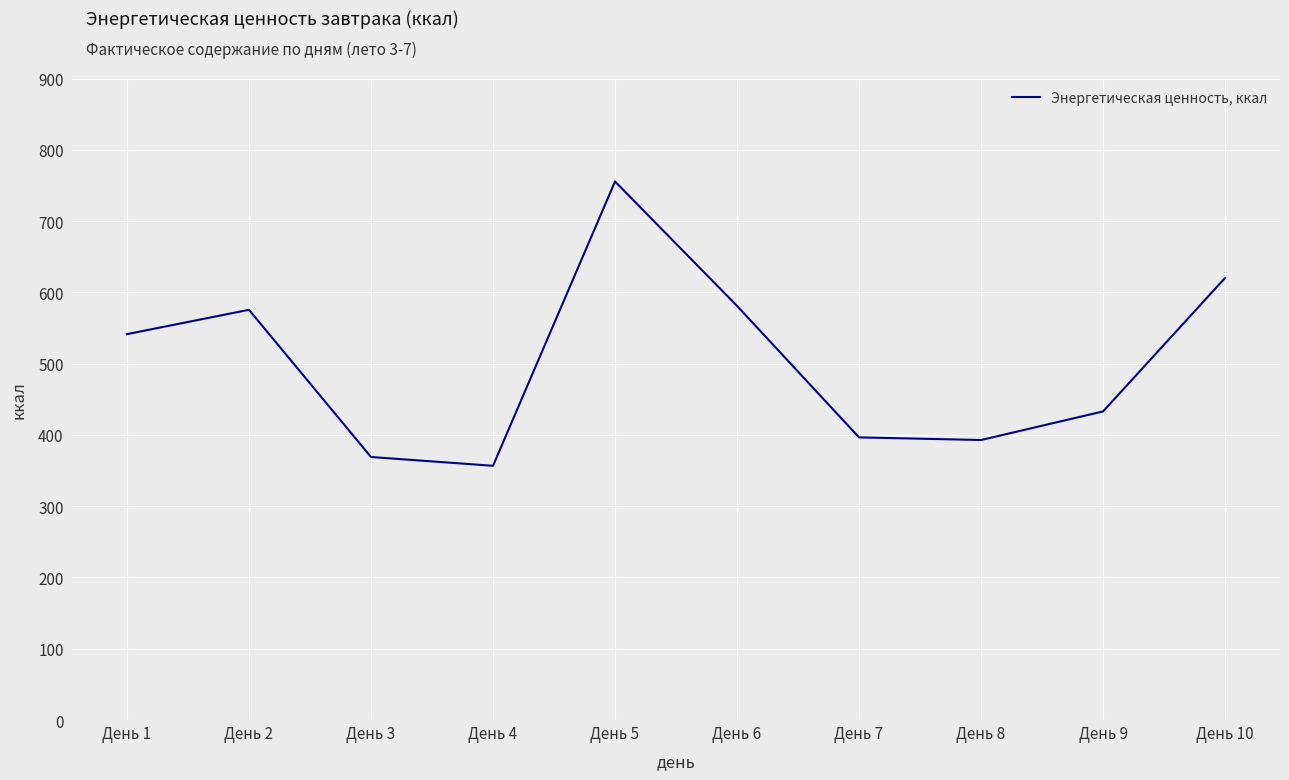

The value at День 8 is 392.8. True or false?

True